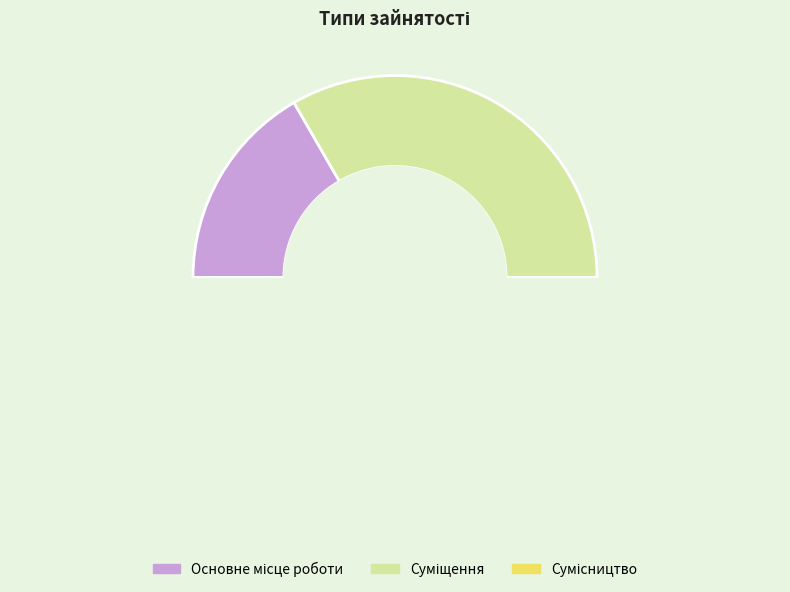

What is the ratio of the value at Суміщення to the value at Основне місце роботи?

2.0